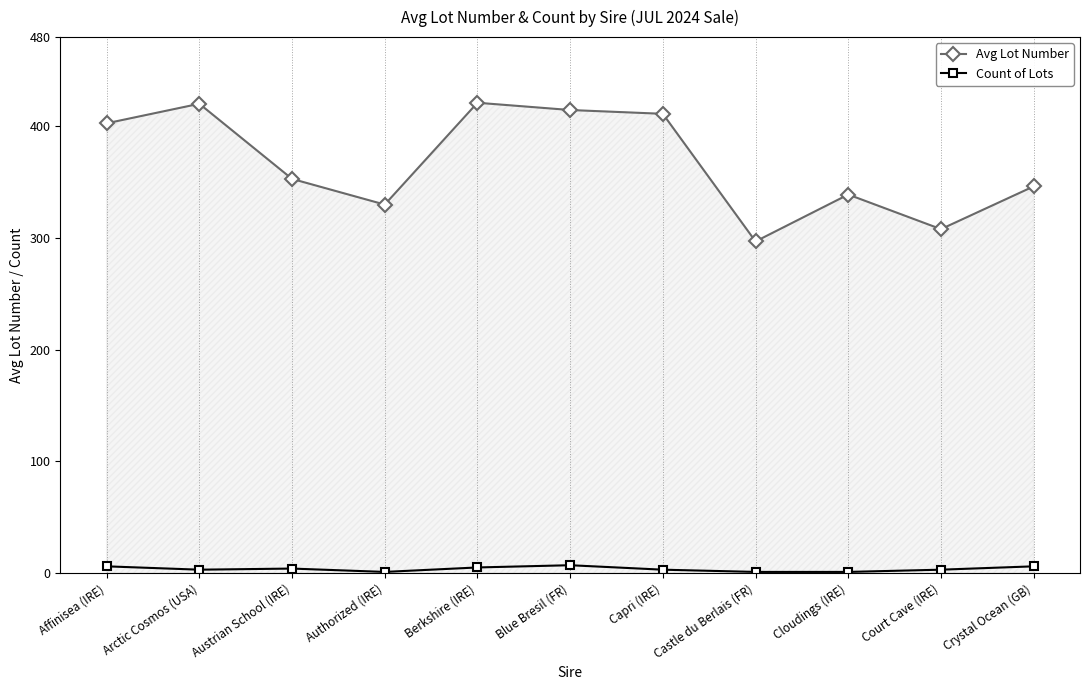

Is it true that Avg Lot Number equals 461.0 at Austrian School (IRE)?

False